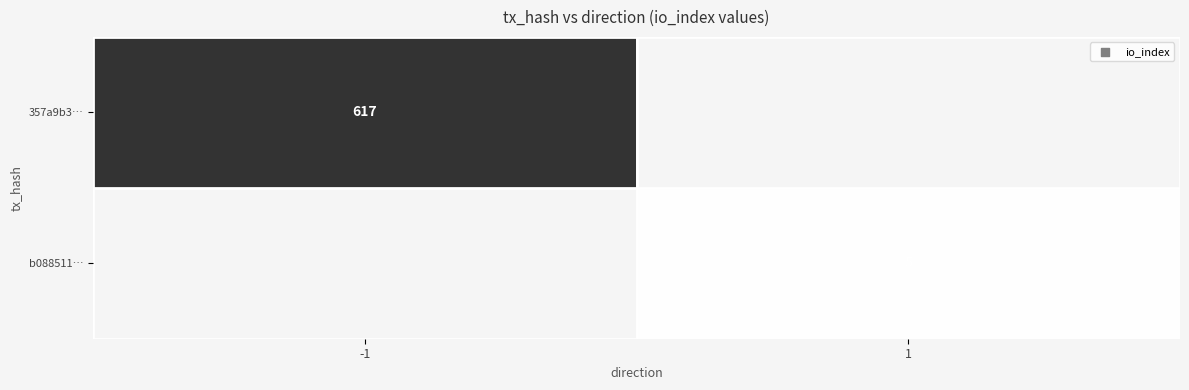

The value of 357a9b3… at -1 is 252. True or false?

False